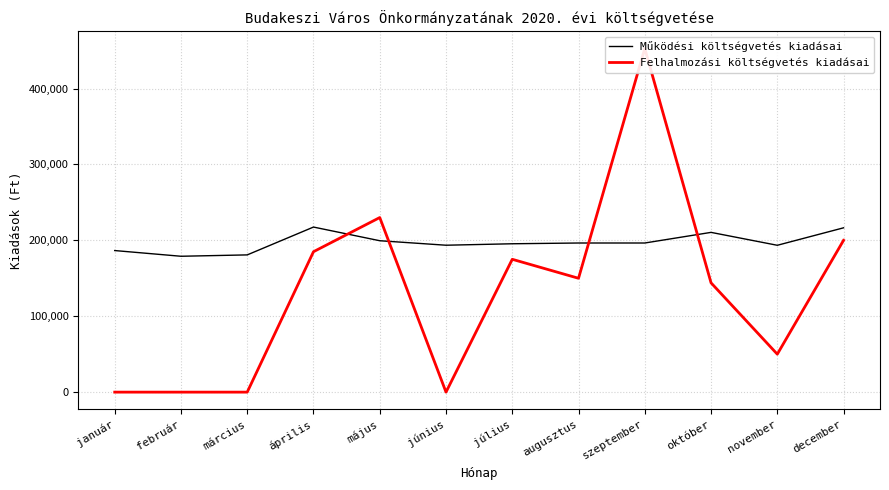

Where is the first local maximum for Felhalmozási költségvetés kiadásai?

május